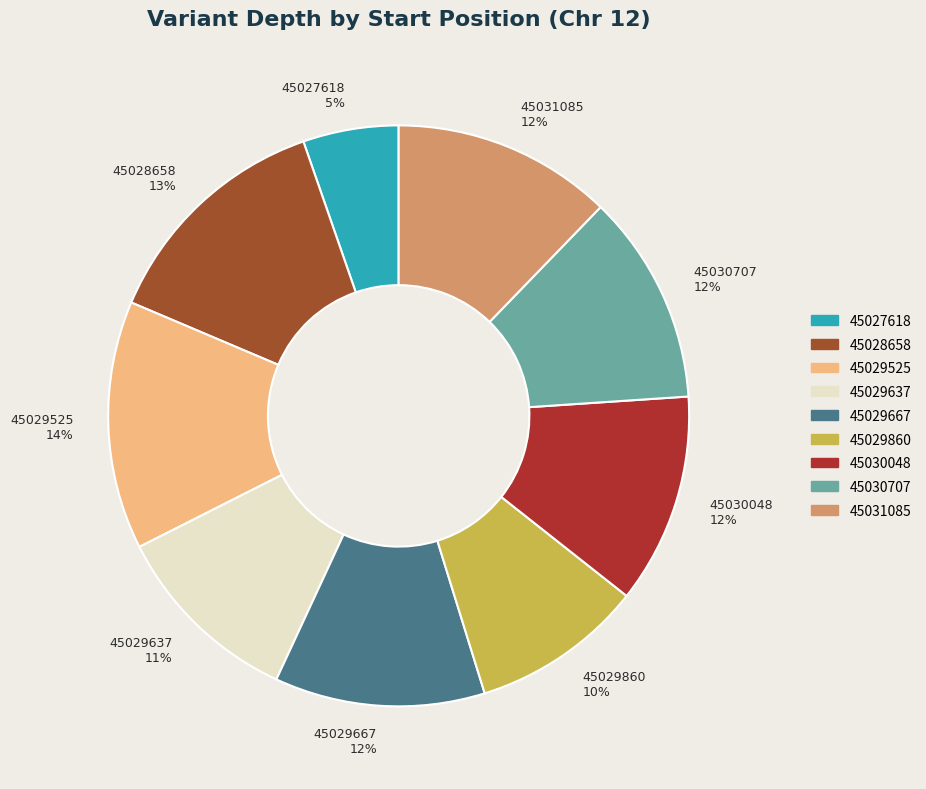

To the nearest percent, what percentage of the pie is 45031085?

12%